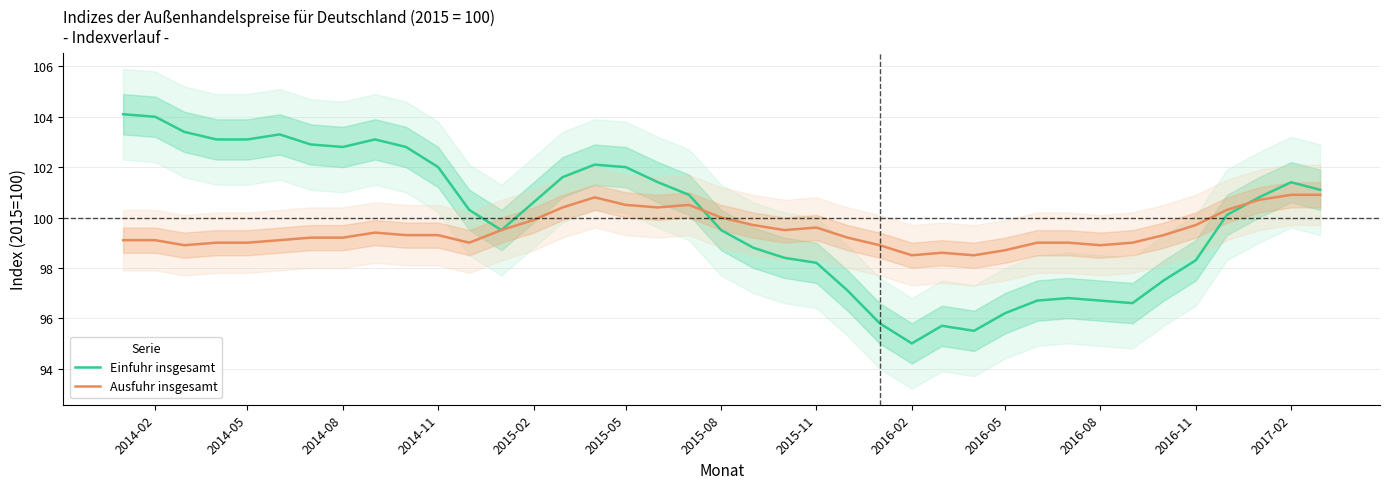

How many lines are shown in the chart?

2